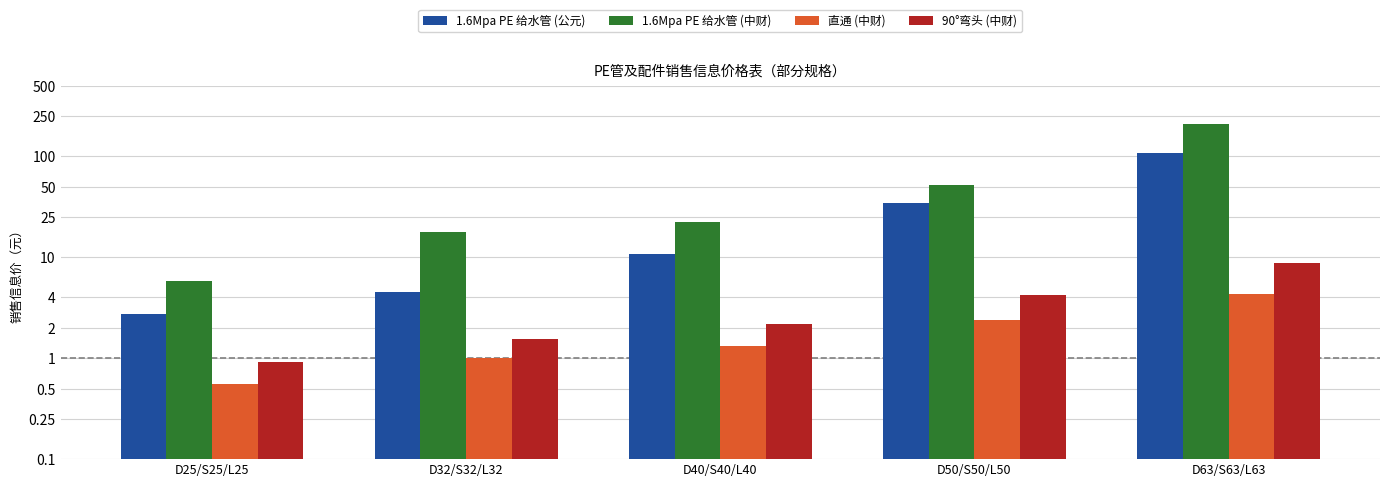

What position from the right is D63/S63/L63?

1